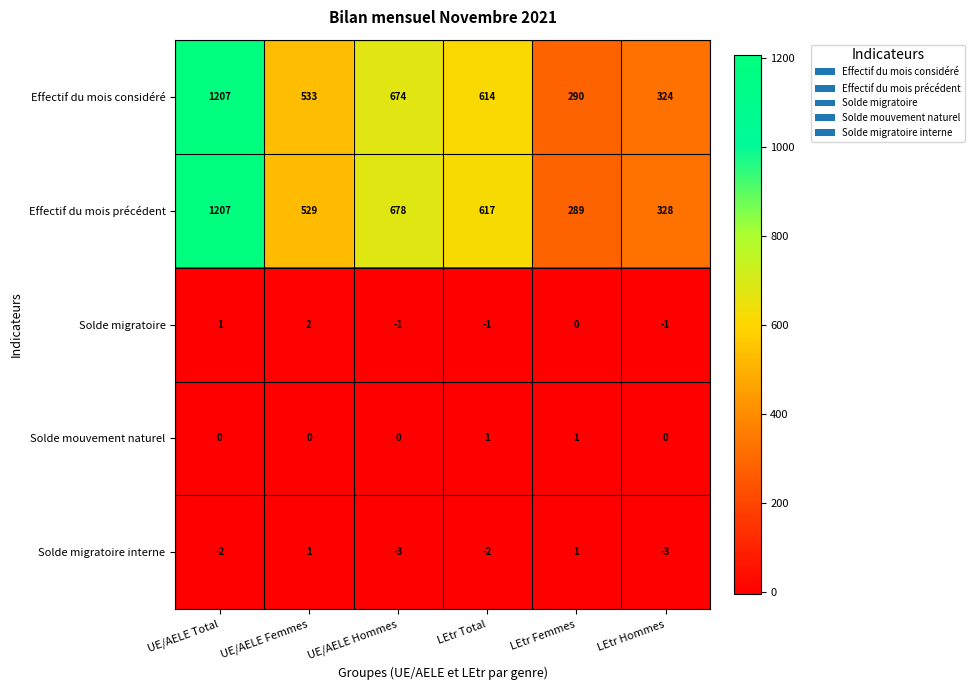

How many data points does each series have?

6